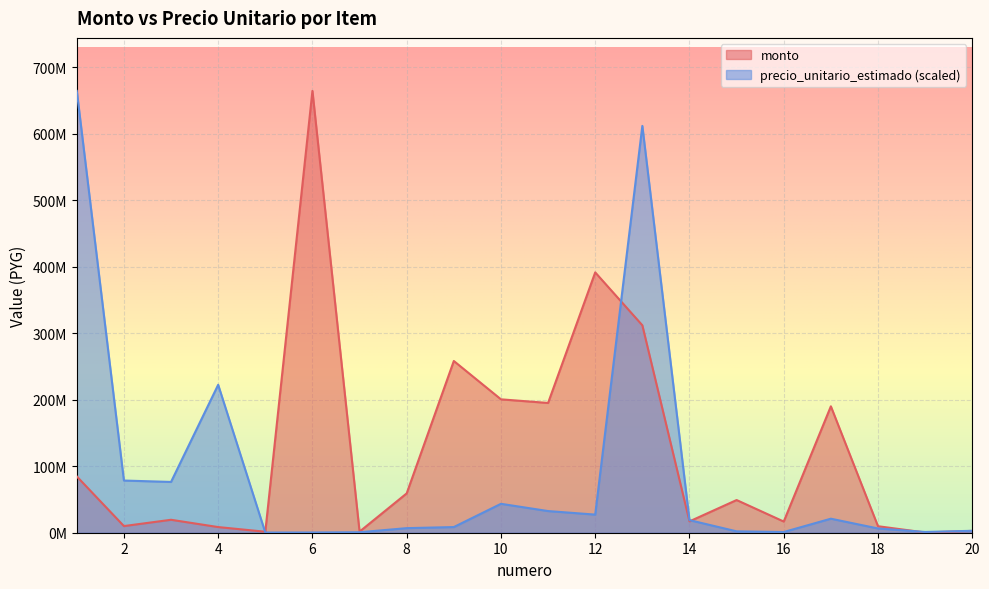

What is the total value across all series at 17?

211144890.1